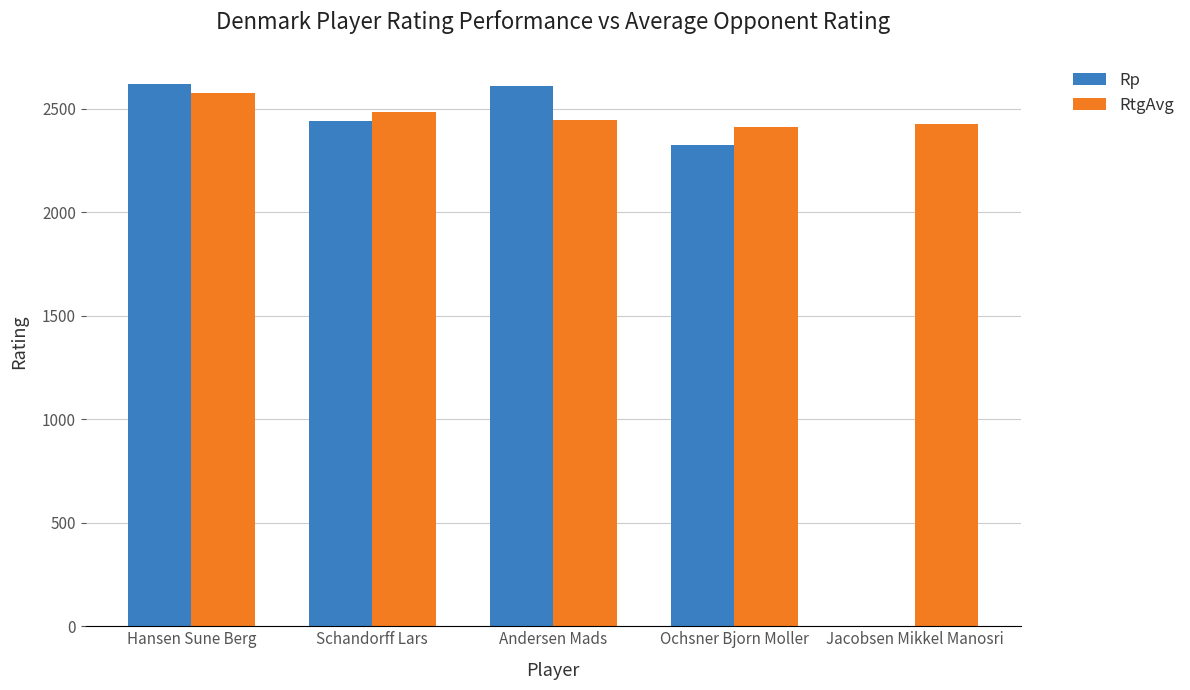

What is the sum of the RtgAvg values at Andersen Mads and Ochsner Bjorn Moller?

4854